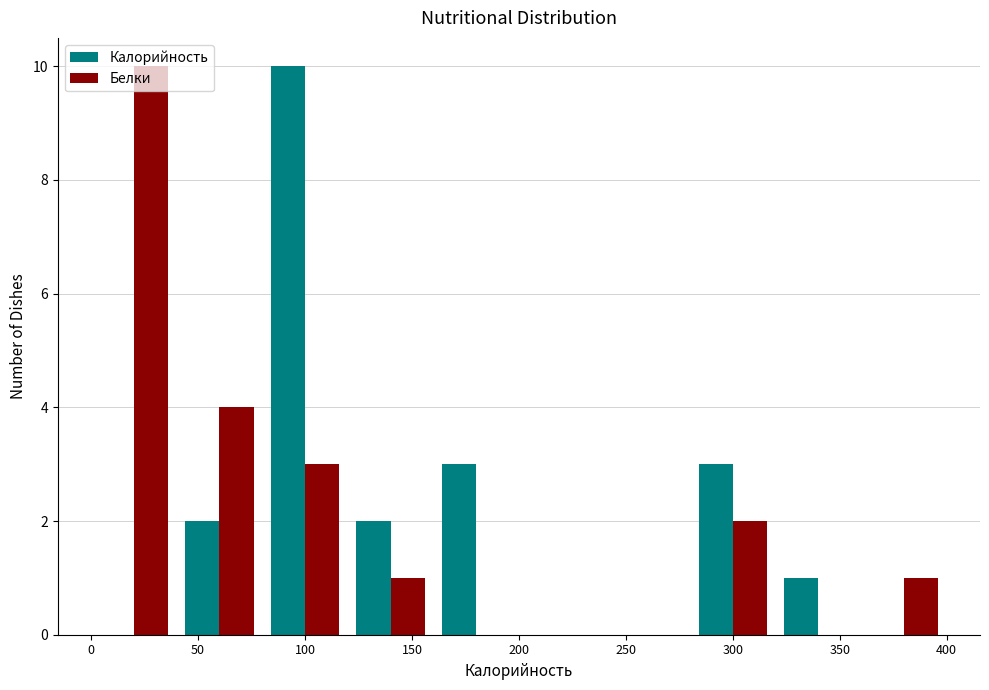

What is the height of the Белки bar covering 360 to 400 on the x-axis? The values are not printed on the chart, so give them approximately, as read against the axis.

1